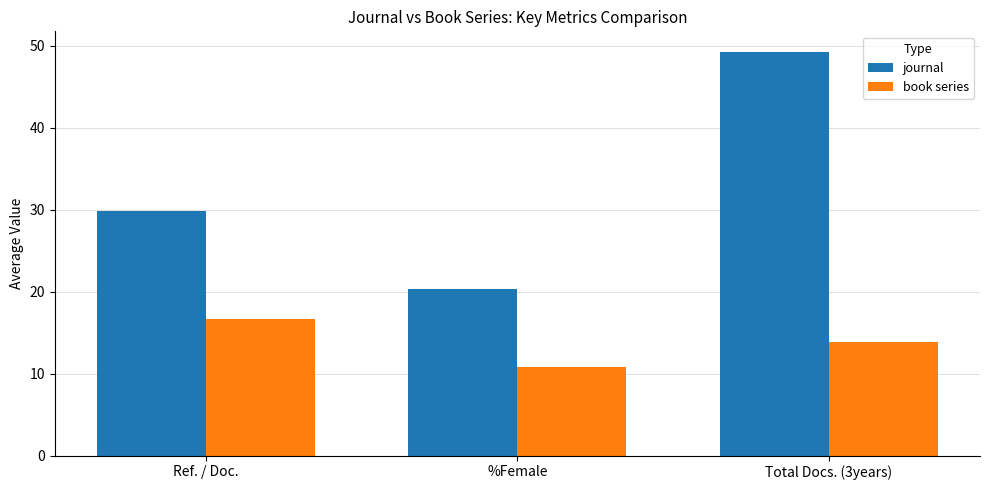

What is the difference between the highest and lowest values at Total Docs. (3years)?

35.4